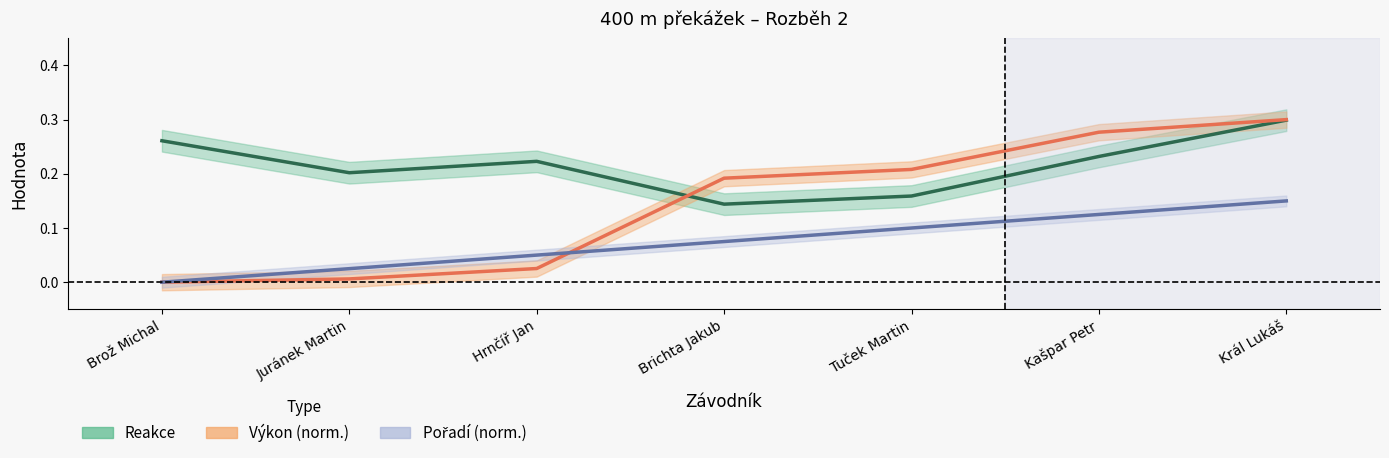

How many values in the Výkon series exceed 0?

6